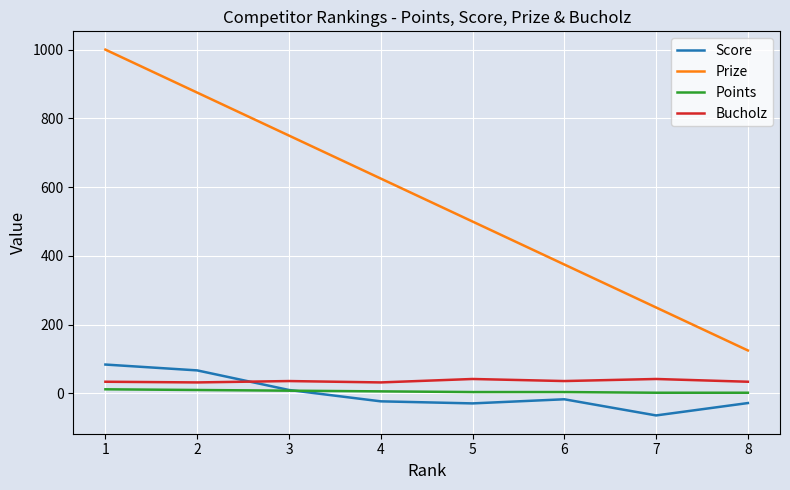

At how many categories does at least one series exceed 367?

6